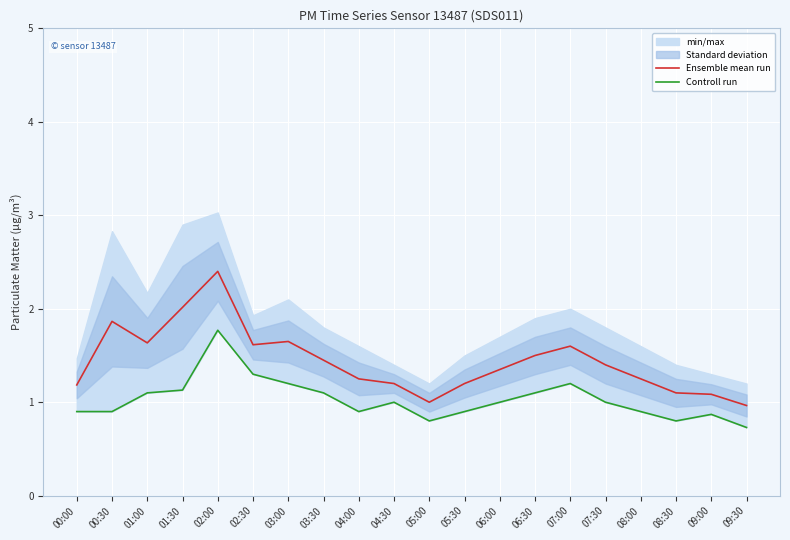

What is the approximate value of Ensemble mean run at 04:30?

1.2